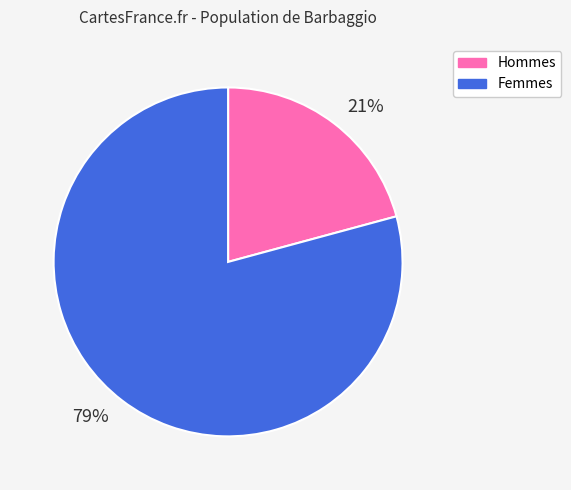

To the nearest percent, what is the average slice percentage?

50%